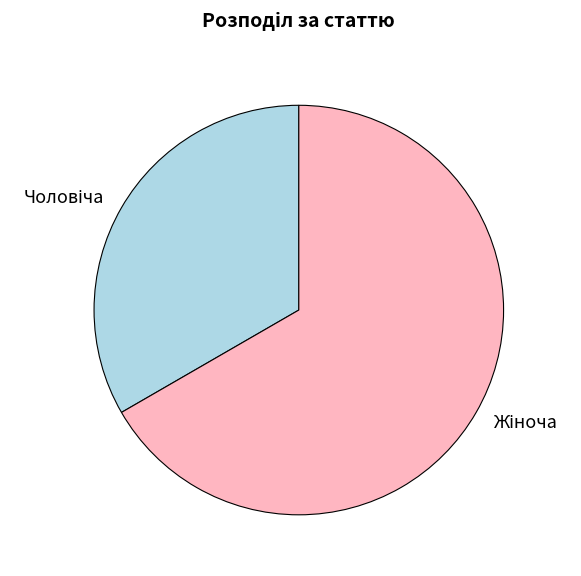

Is there any slice that represents more than half of the pie?

Yes